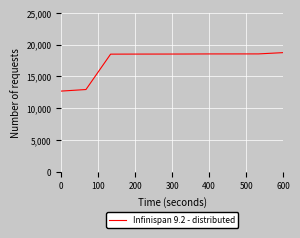

What is the greatest value displayed?

18736